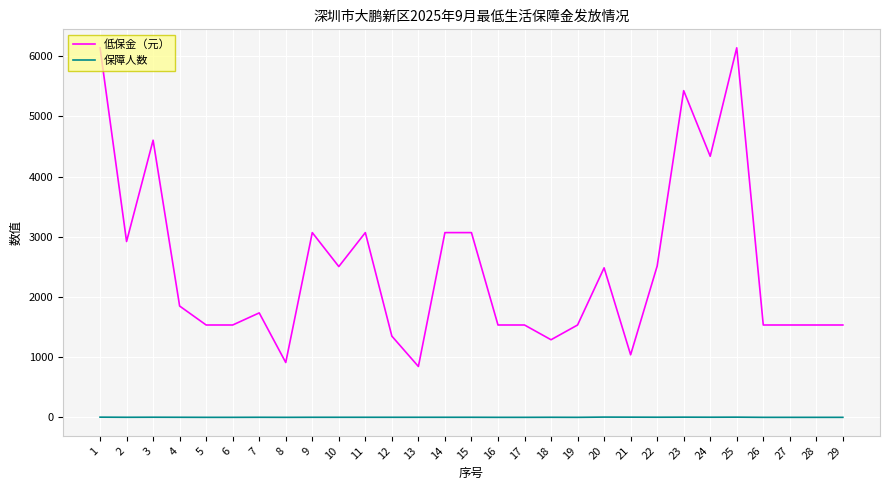

The value of 低保金（元） at 28 is 411. True or false?

False